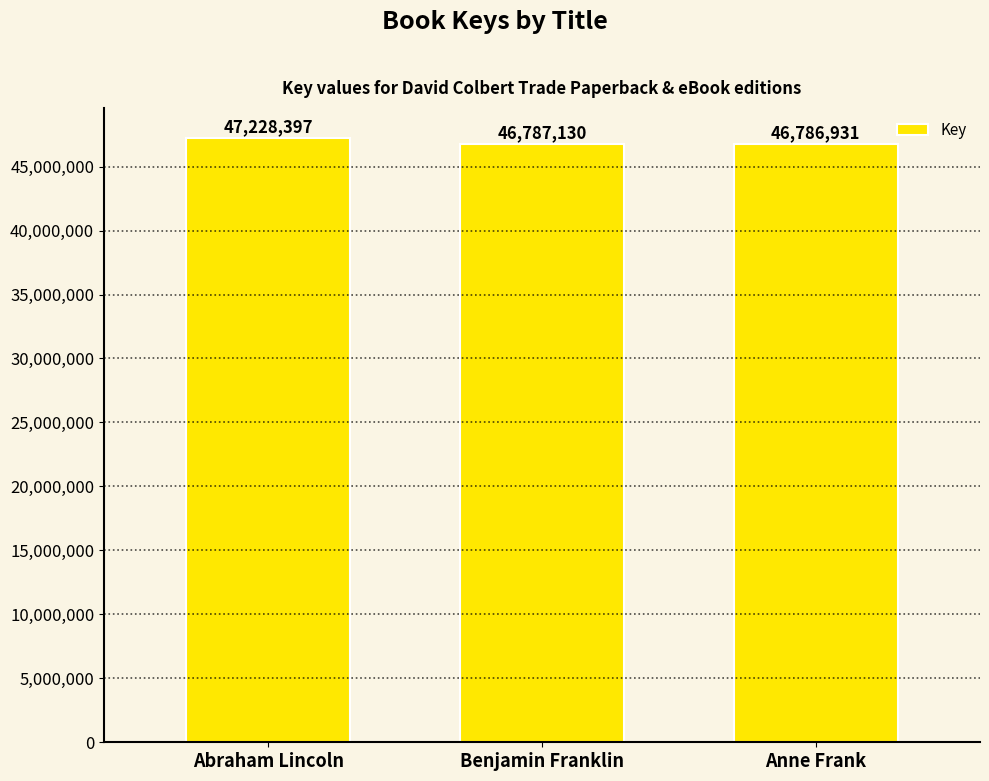

Are the bars horizontal?

No